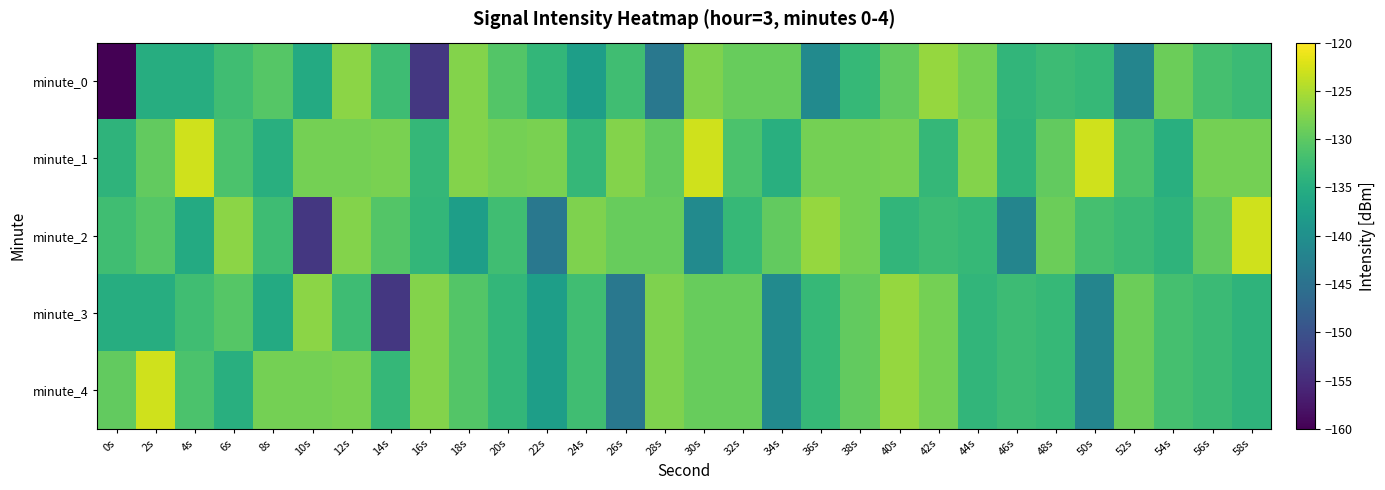

What is the total value across all series at 6s?

-655.9